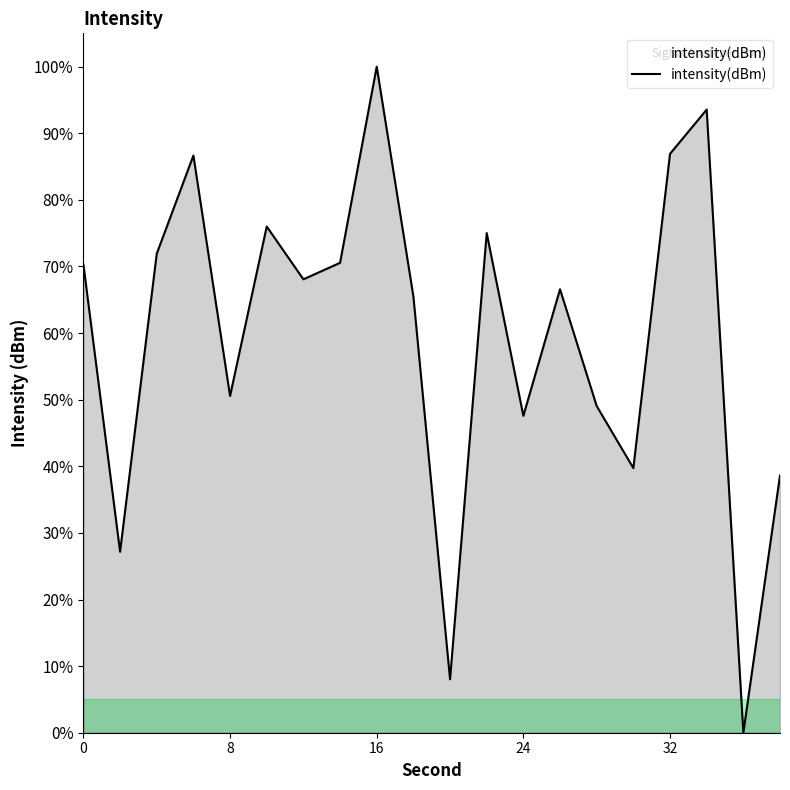

What is the difference between the maximum and minimum values?

100.0